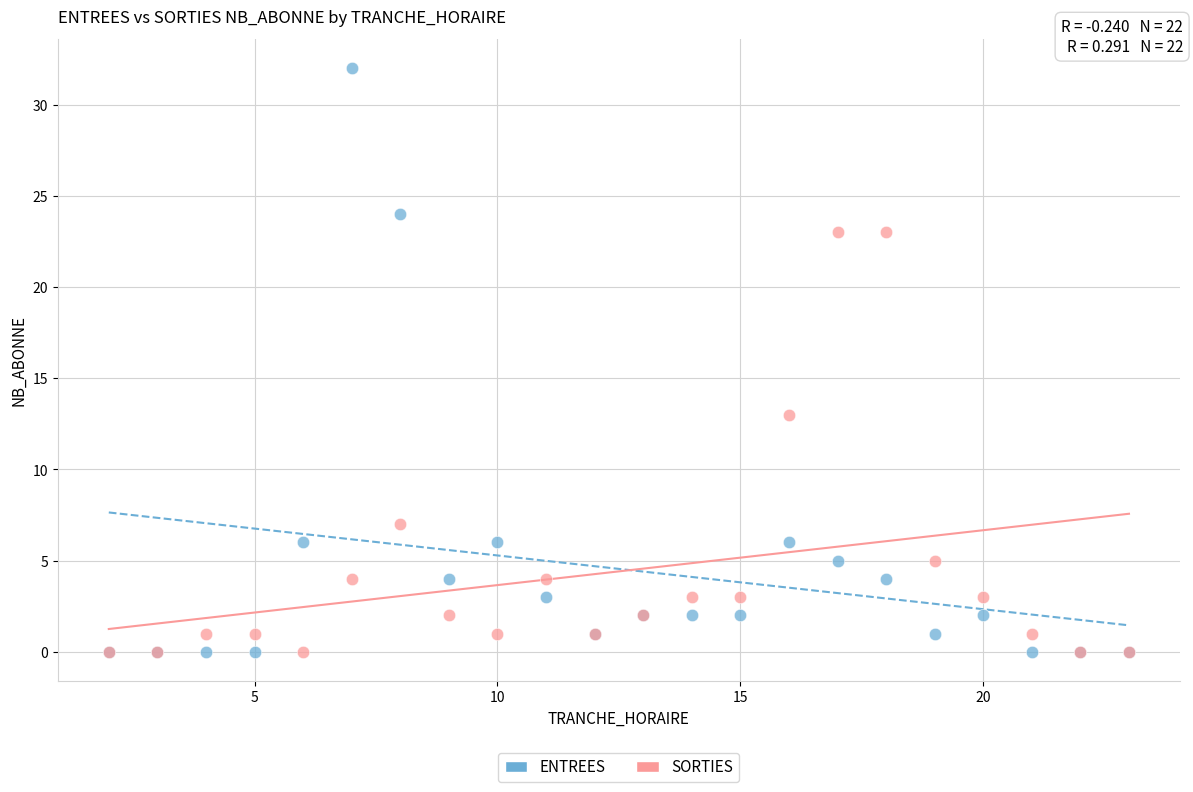

In the ENTREES series, what Y value is closest to 16?

24